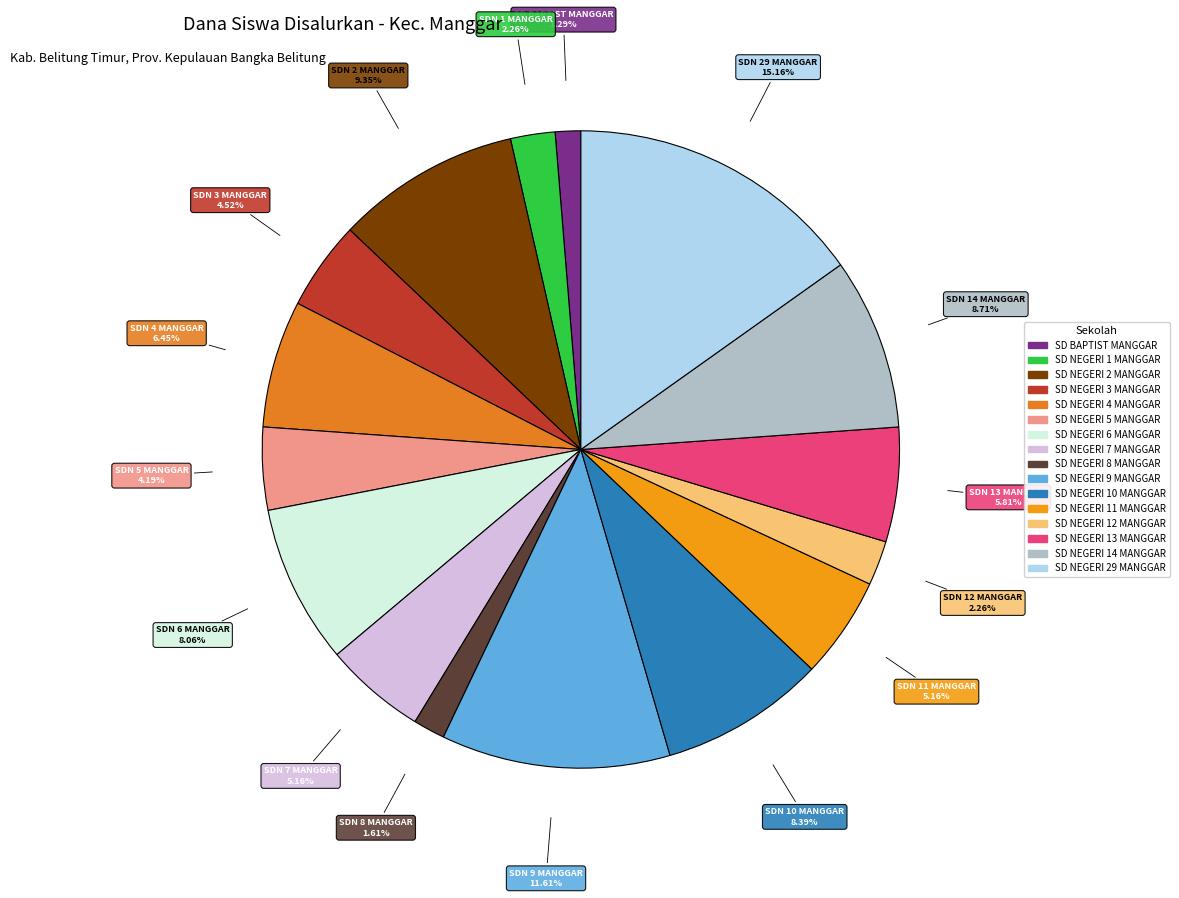

Count the number of slices in the pie.

16